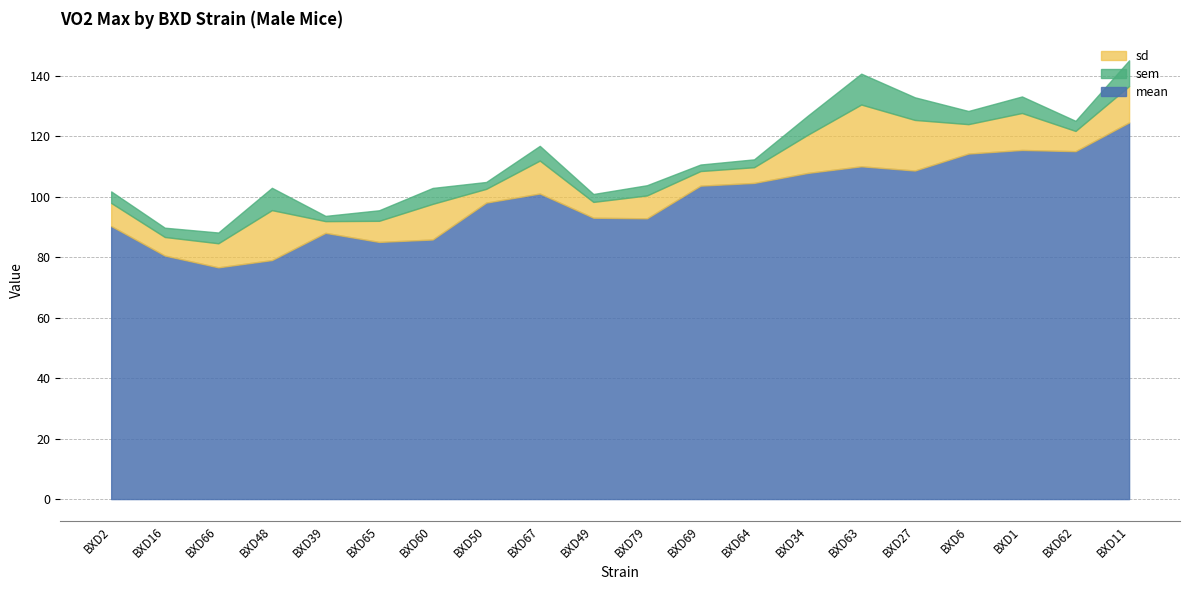

The value of mean at BXD39 is 140.4. True or false?

False